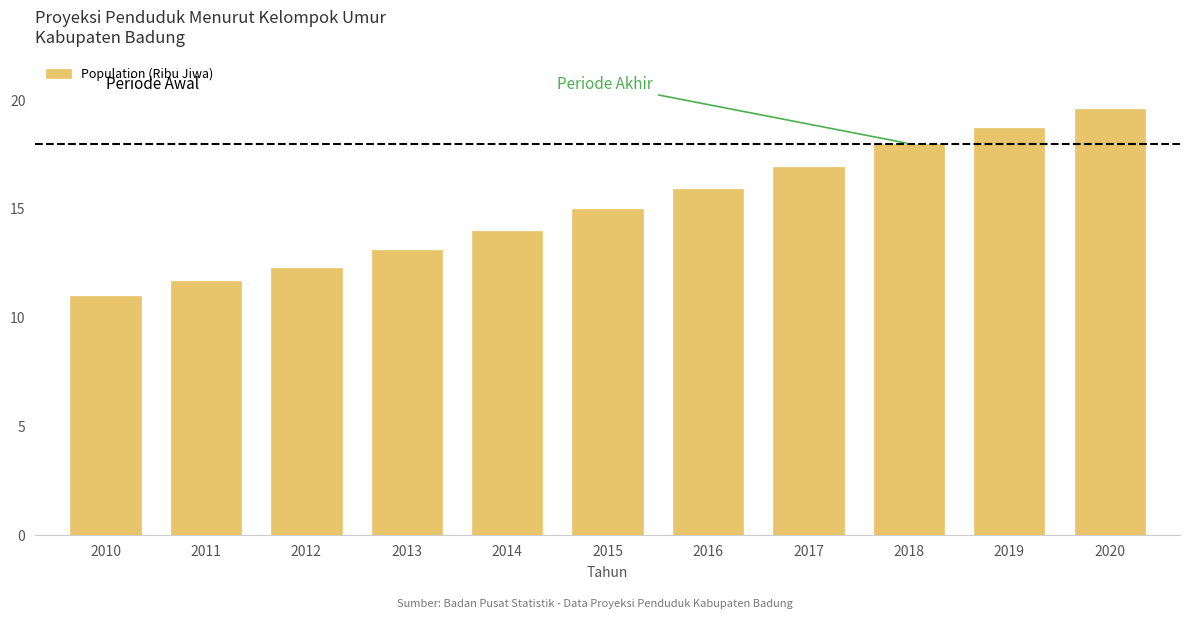

Reading left to right, extract all data points from this chart.

2010=11.0	2011=11.7	2012=12.3	2013=13.1	2014=14.0	2015=15.0	2016=15.9	2017=16.9	2018=18.0	2019=18.7	2020=19.6